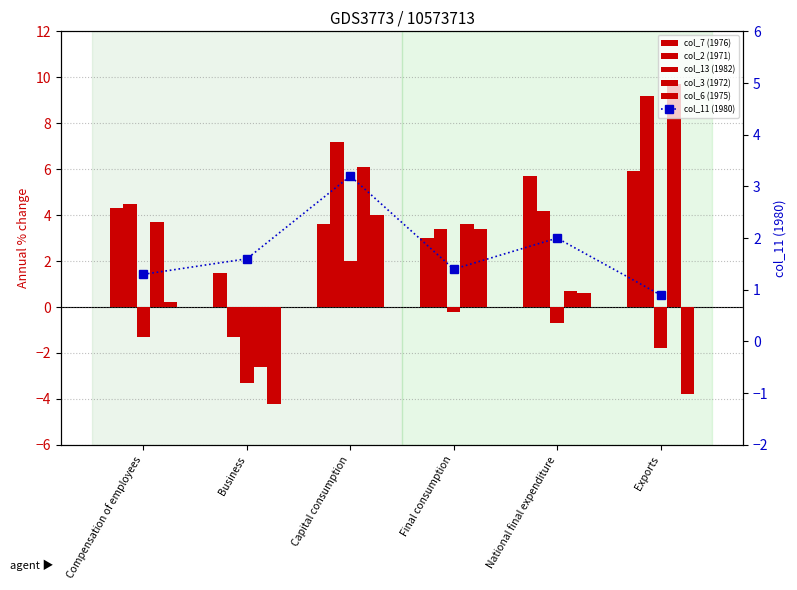

Reading left to right, extract all data points from this chart.

col_7 (1976): 4.3	1.5	3.6	3.0	5.7	5.9
col_2 (1971): 4.5	-1.3	7.2	3.4	4.2	9.2
col_13 (1982): -1.3	-3.3	2.0	-0.2	-0.7	-1.8
col_3 (1972): 3.7	-2.6	6.1	3.6	0.7	9.7
col_6 (1975): 0.2	-4.2	4.0	3.4	0.6	-3.8
col_11 (1980): 1.3	1.6	3.2	1.4	2.0	0.9